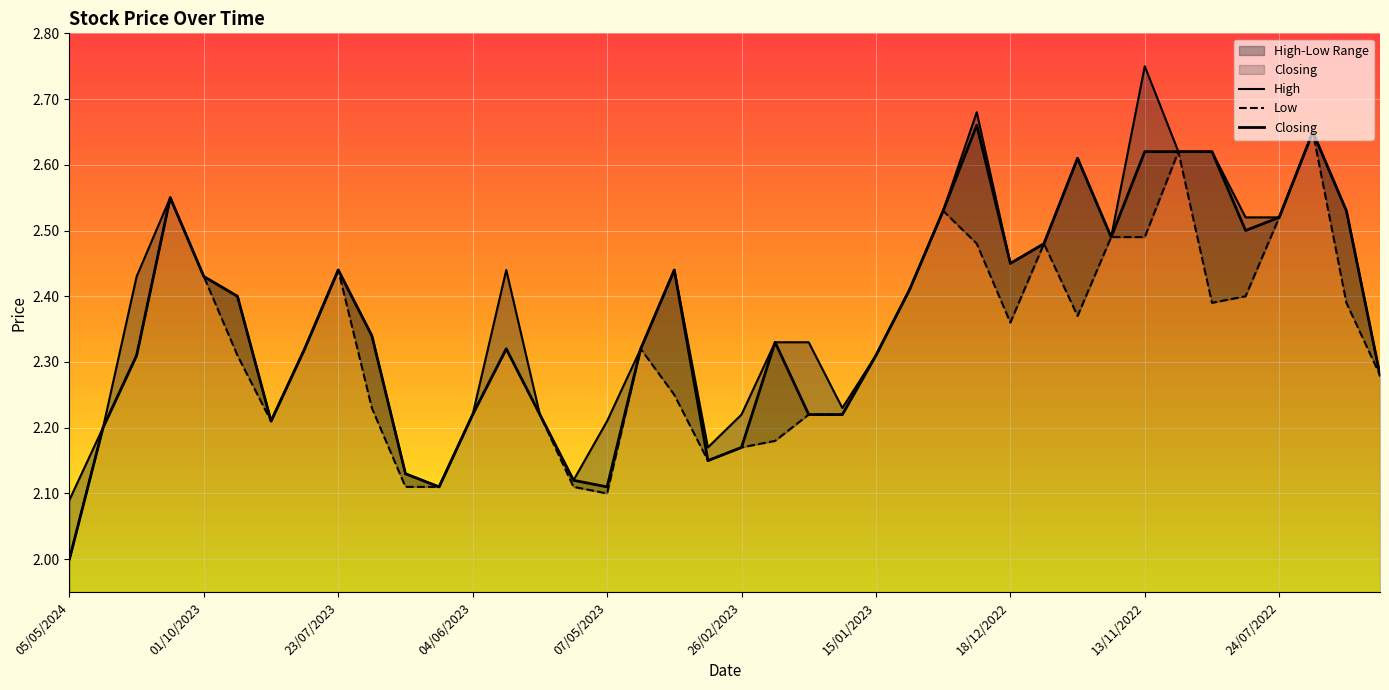

The Low series shows 2.2 at 22/01/2023. True or false?

True